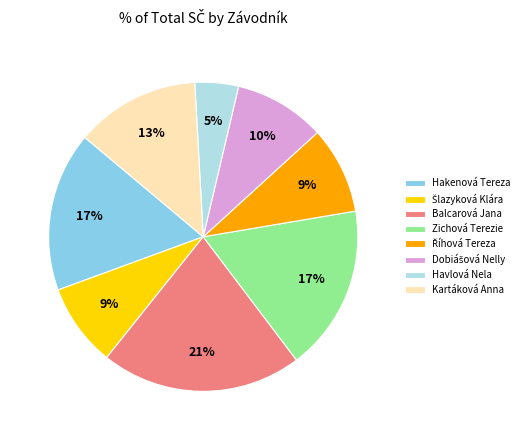

How many segments does this pie chart have?

8